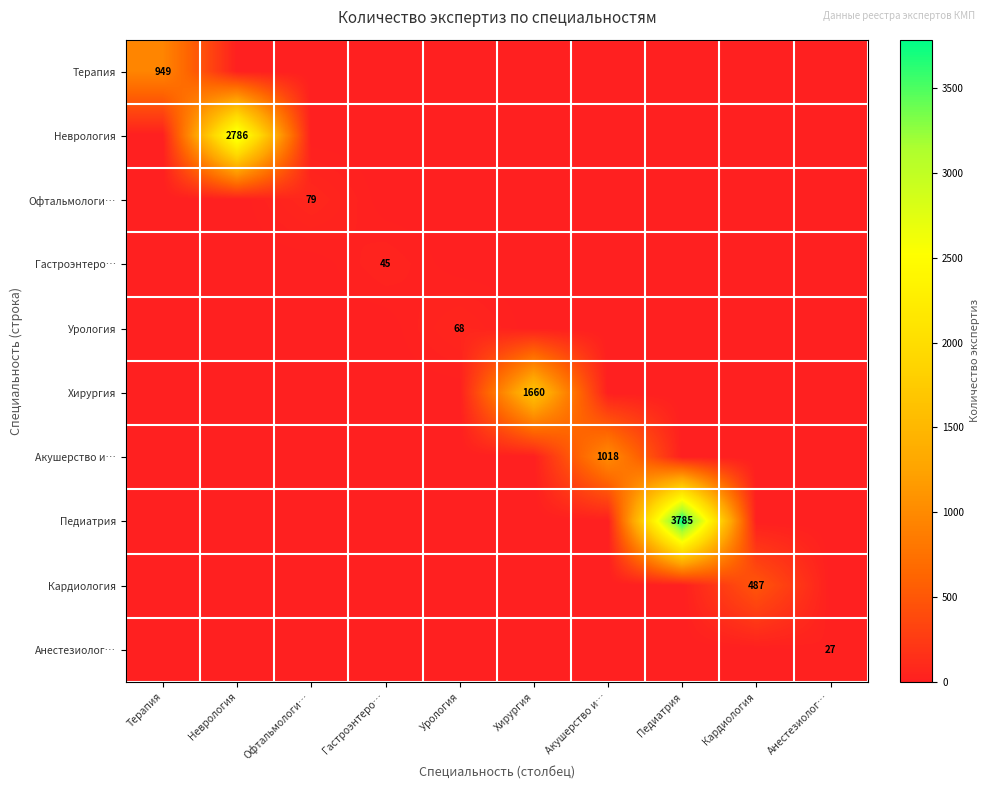

Is the value of Урология at Педиатрия greater than the value of Кардиология at Терапия?

No